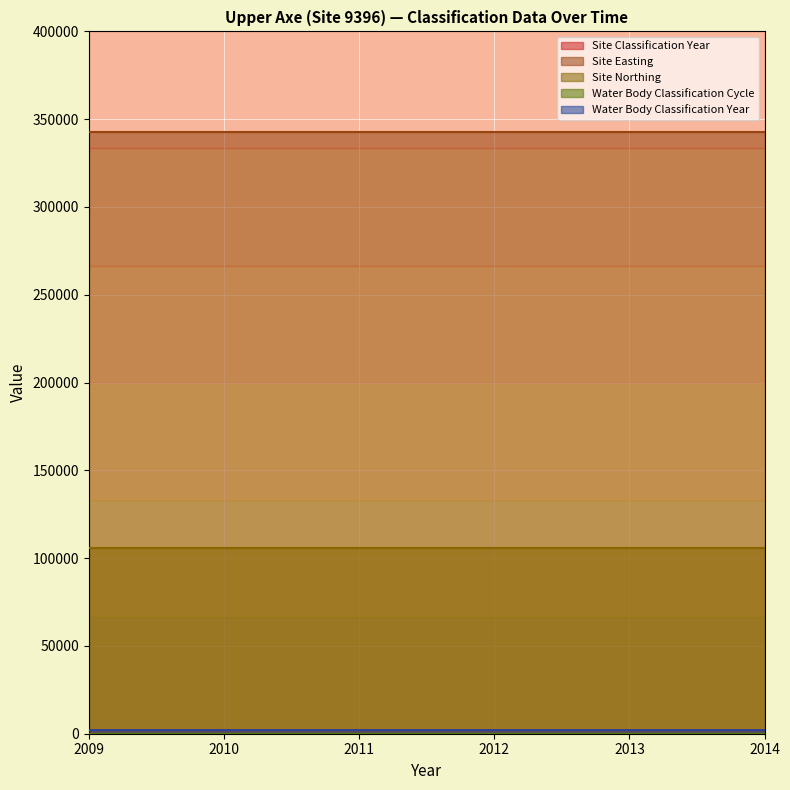

What is the maximum value shown in the chart?

342950